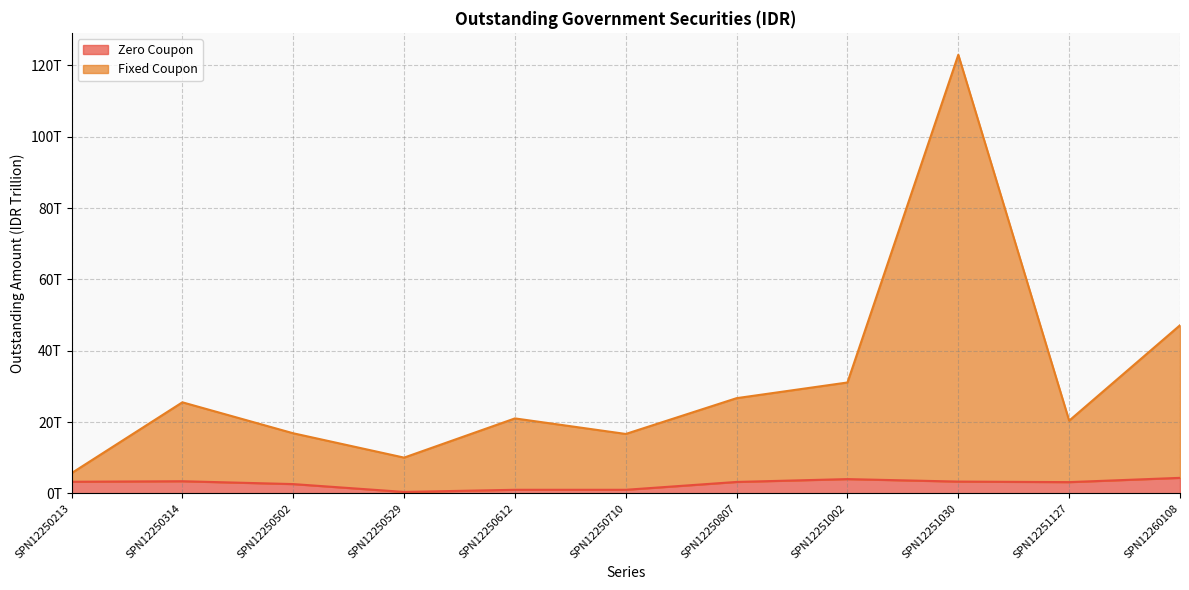

Does the chart have visible grid lines?

Yes